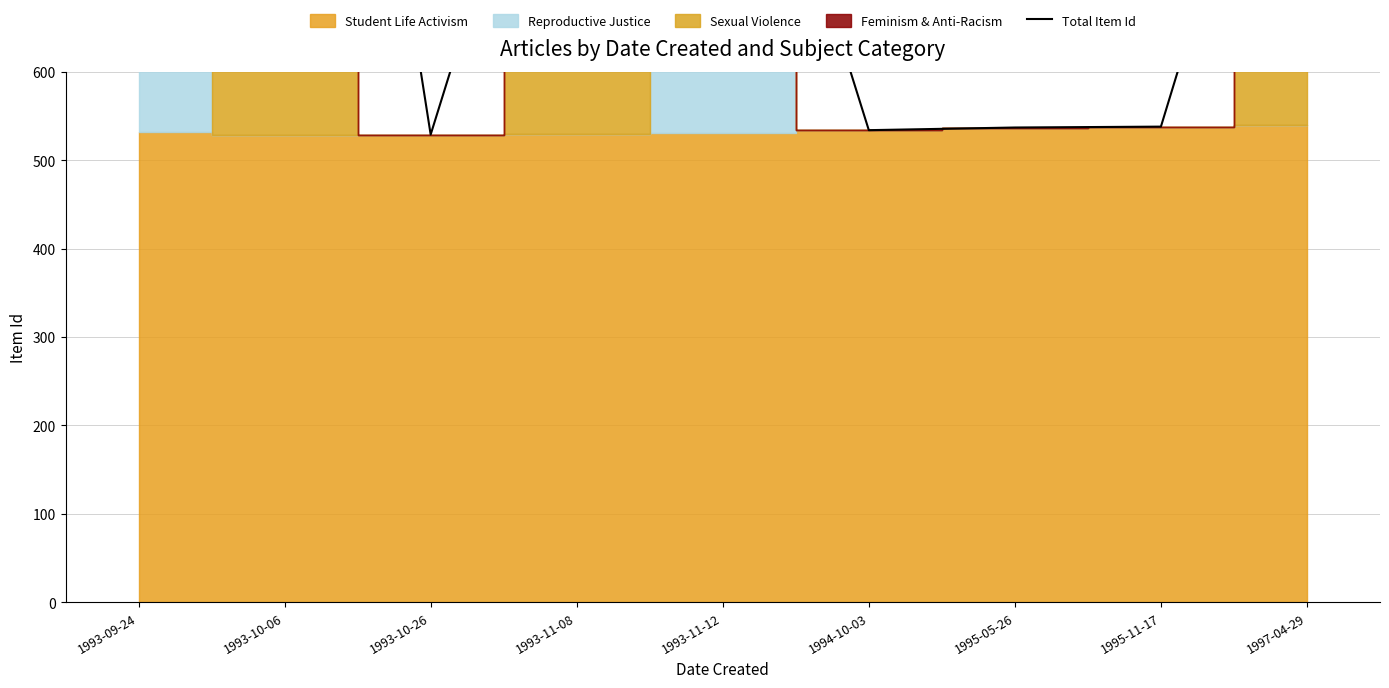

Reading left to right, transcribe all the data shown in this chart.

1064	1584	529	1060	1062	534	537	538	1080